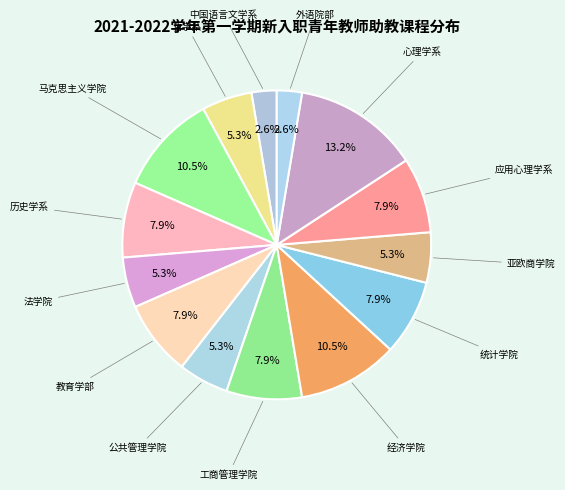

How many segments does this pie chart have?

14